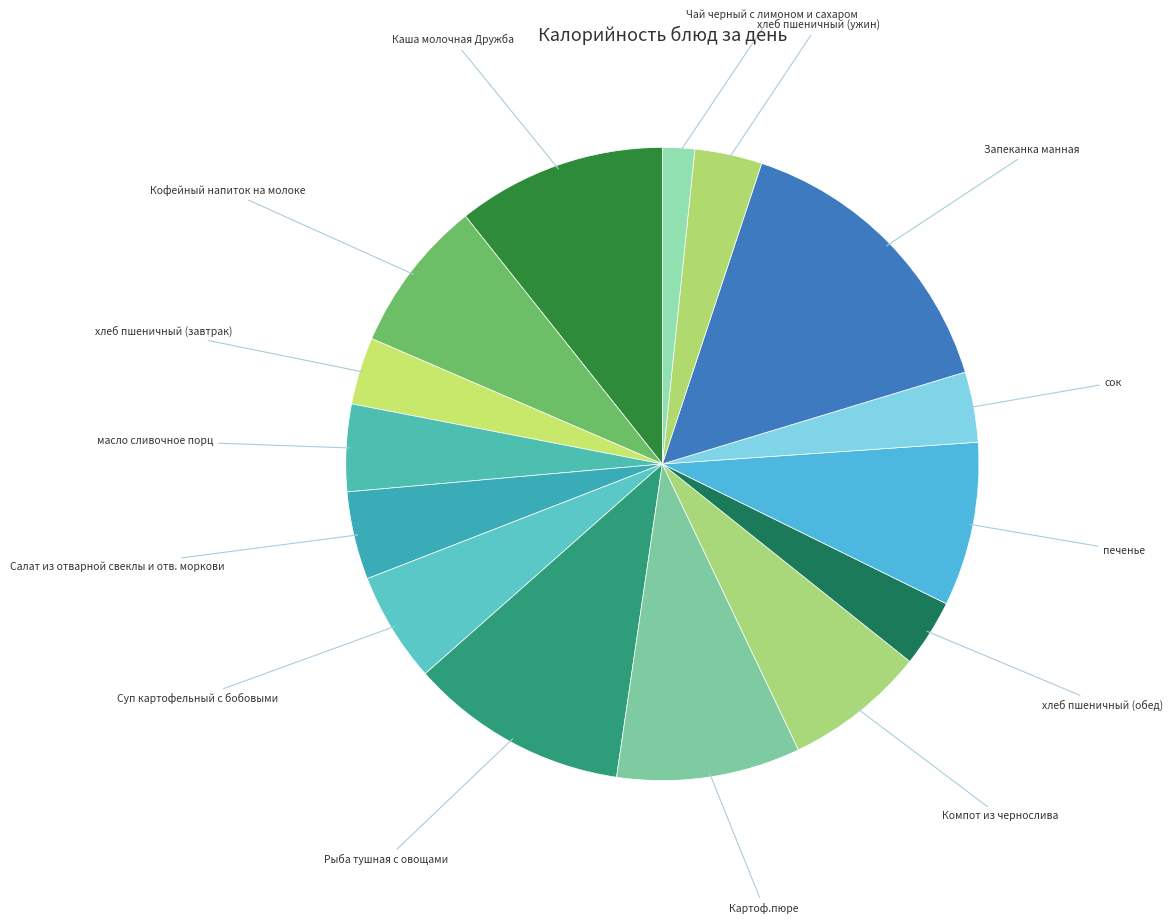

Which category has the smallest portion of the pie?

Чай черный с лимоном и сахаром